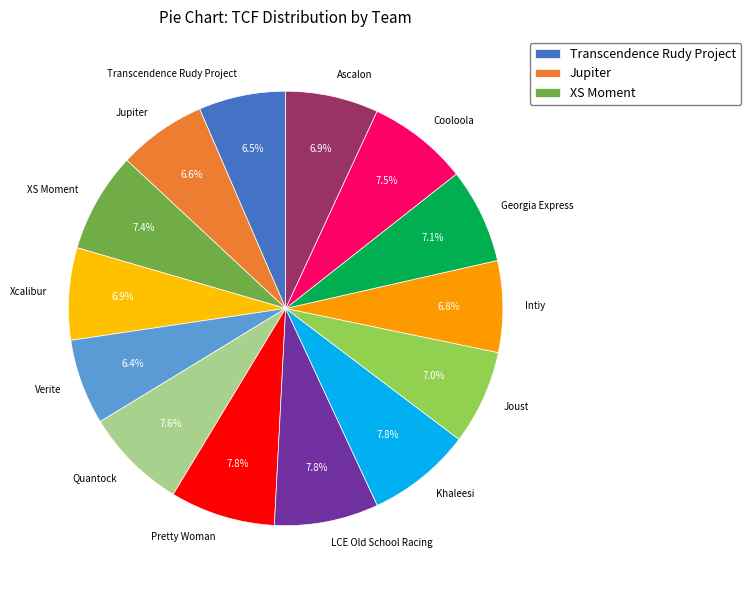

Does Ascalon represent more than half of the total?

No